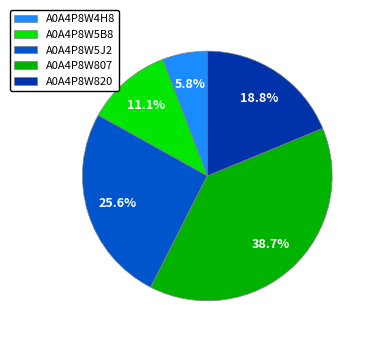

Which slice is the largest?

A0A4P8W807